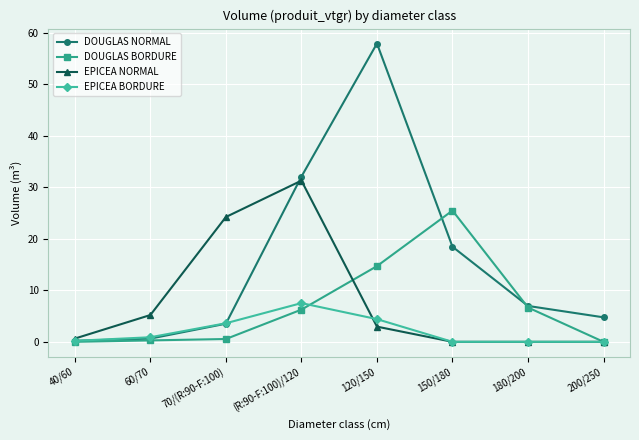

What are all the series names shown in the legend?

DOUGLAS NORMAL, DOUGLAS BORDURE, EPICEA NORMAL, EPICEA BORDURE